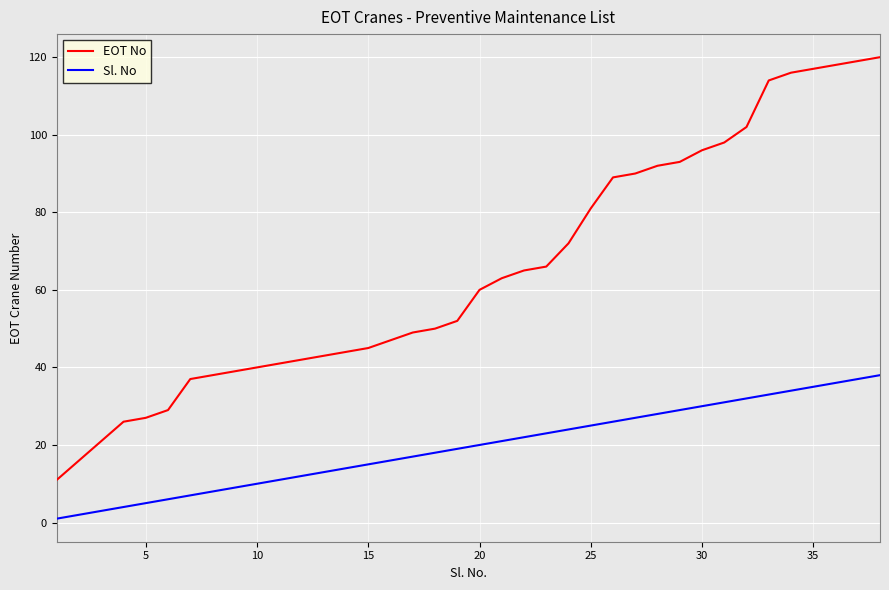

Count the number of categories in the chart.

38